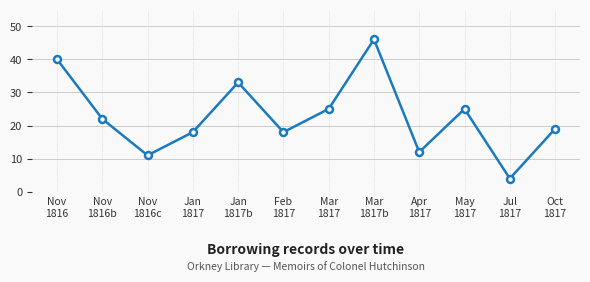

What is the difference between the maximum and minimum values?

42